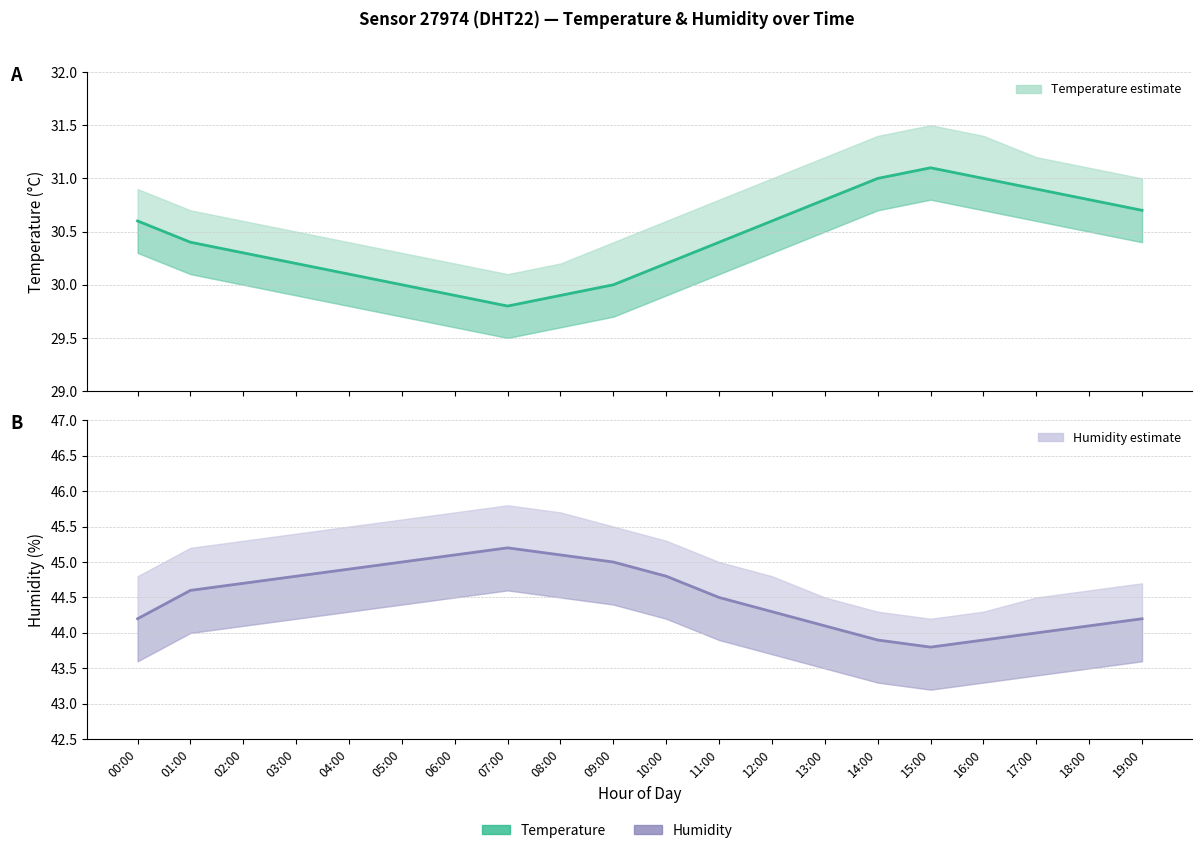

What is the sum of the humidity_upper values at 12:00 and 11:00?

89.8